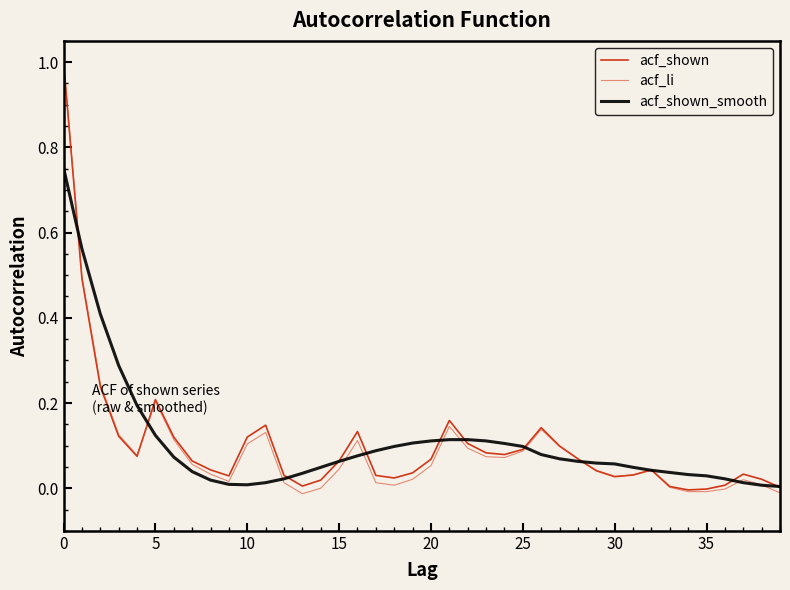

What is the maximum value shown in the chart?

1.0